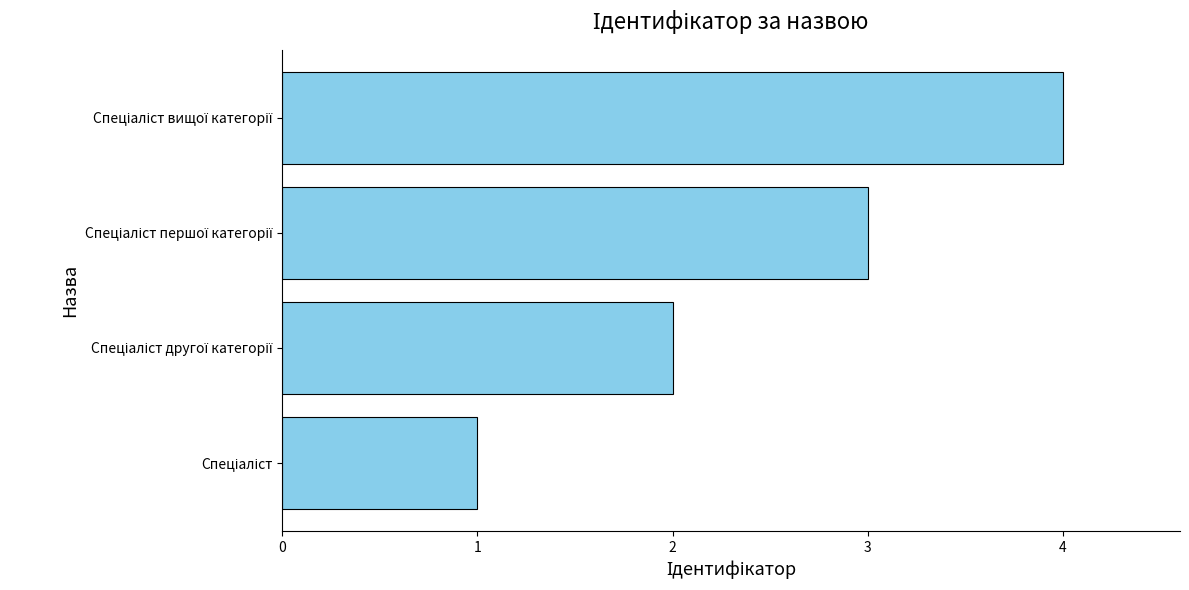

What is the difference between the maximum and minimum values?

3